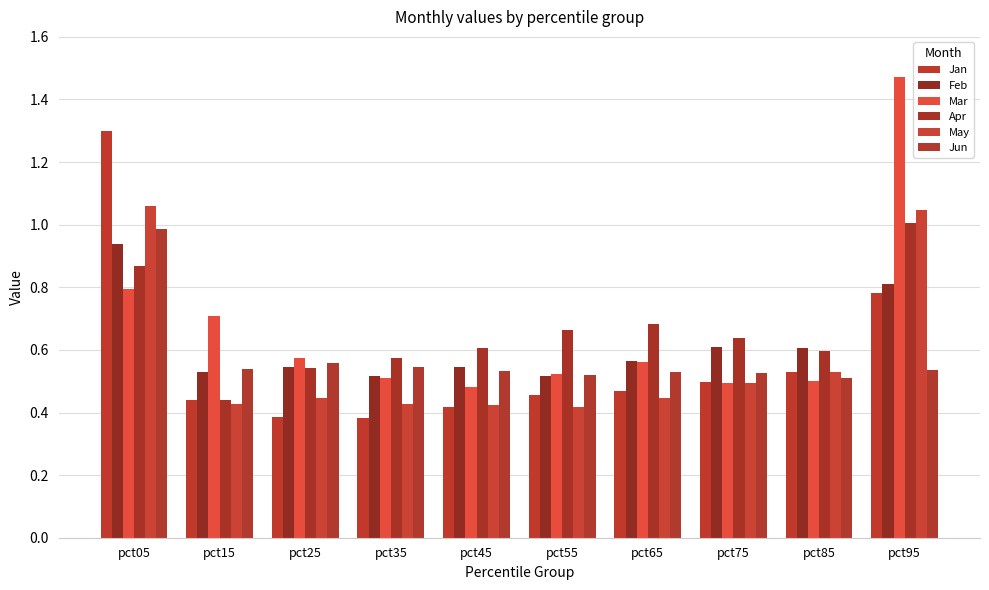

The value of Jan at pct05 is 2.3. True or false?

False